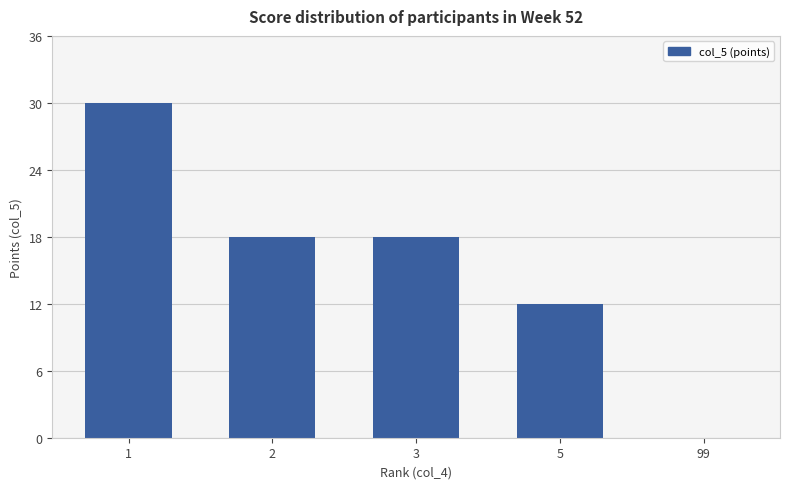

What is the ratio of the value at 1 to the value at 5?

2.5